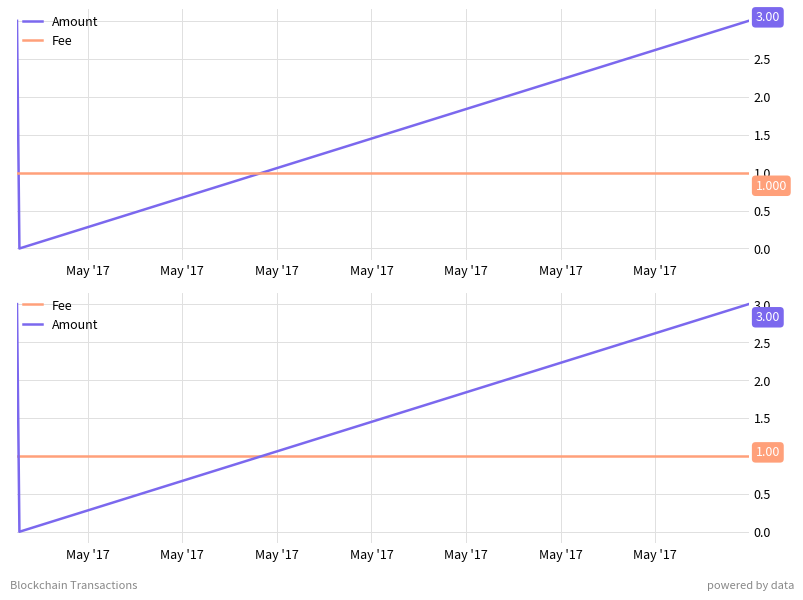

Is it true that Amount equals 2 at May '17?

False